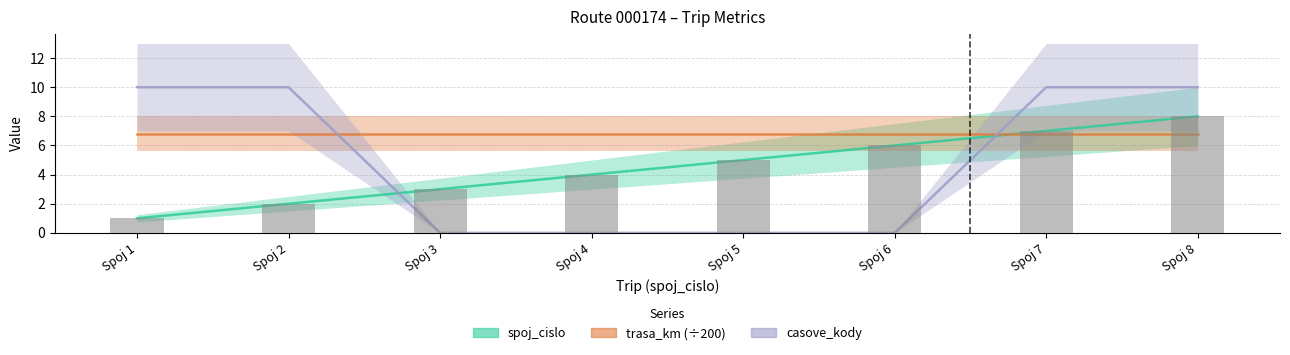

Are the bars grouped side by side (vs. stacked)?

Yes